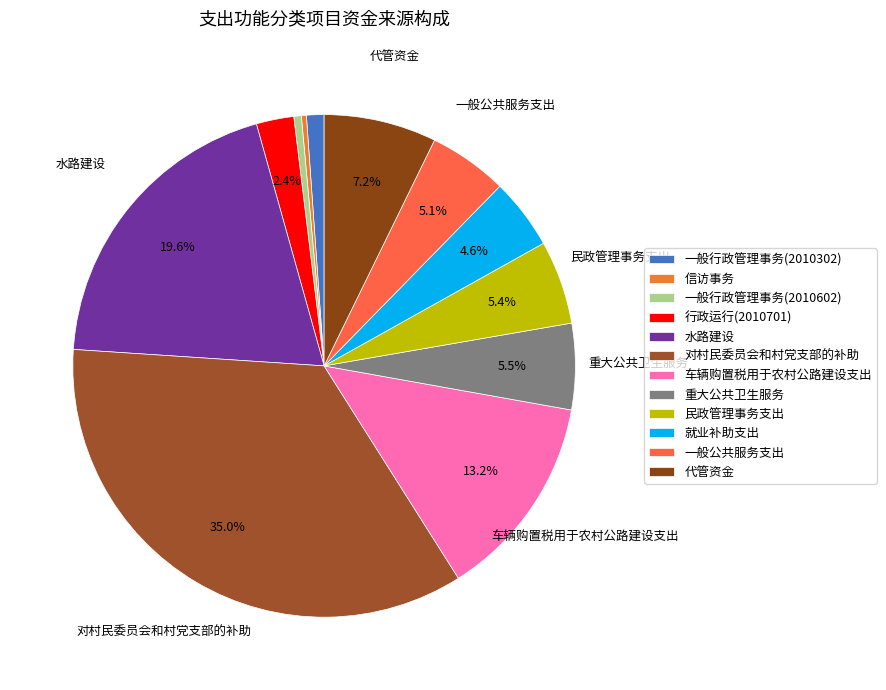

What is the total percentage of 就业补助支出 and 信访事务?

4.9%